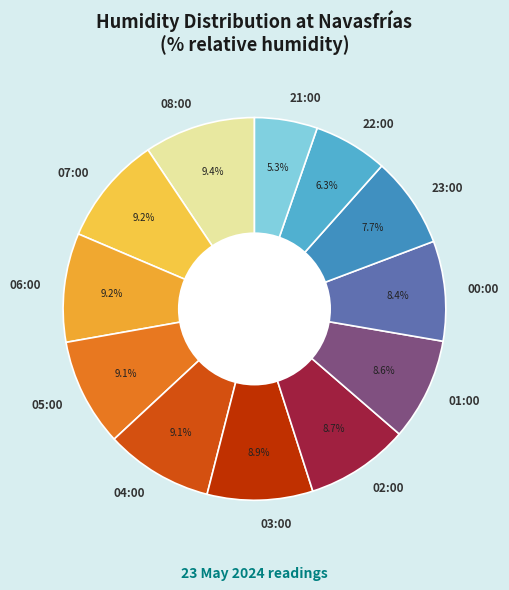

What is the ratio of the value at 04:00 to the value at 08:00?

1.0